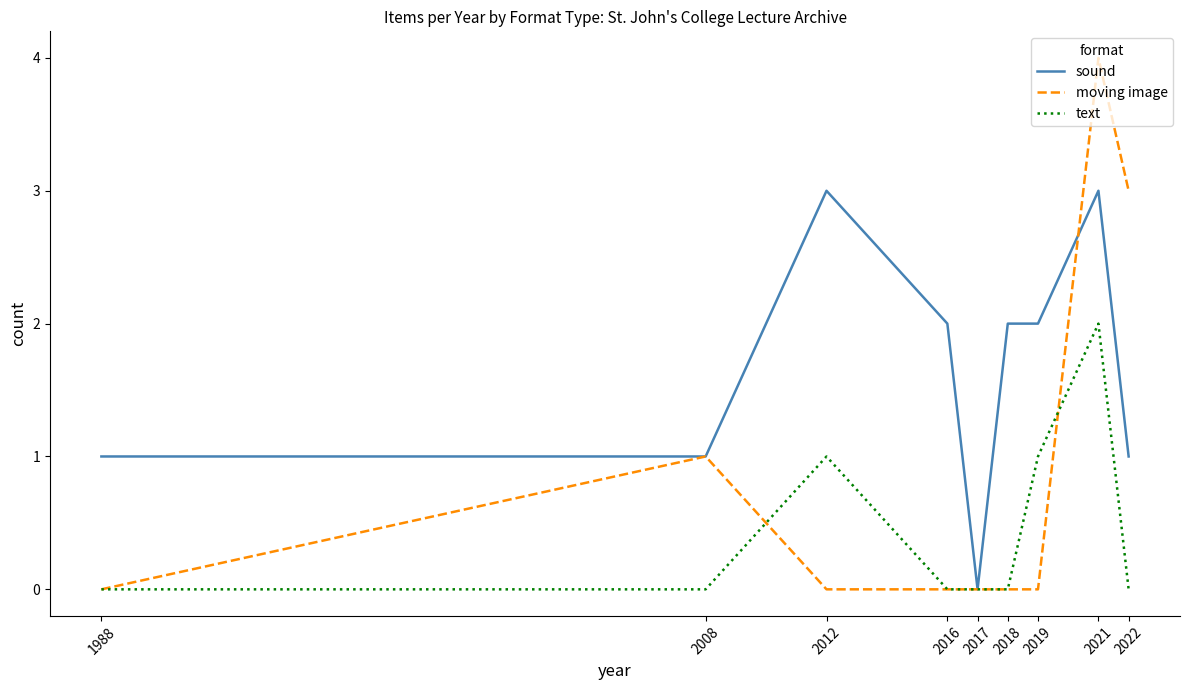

Which series changed the most between 2017 and 2018?

sound